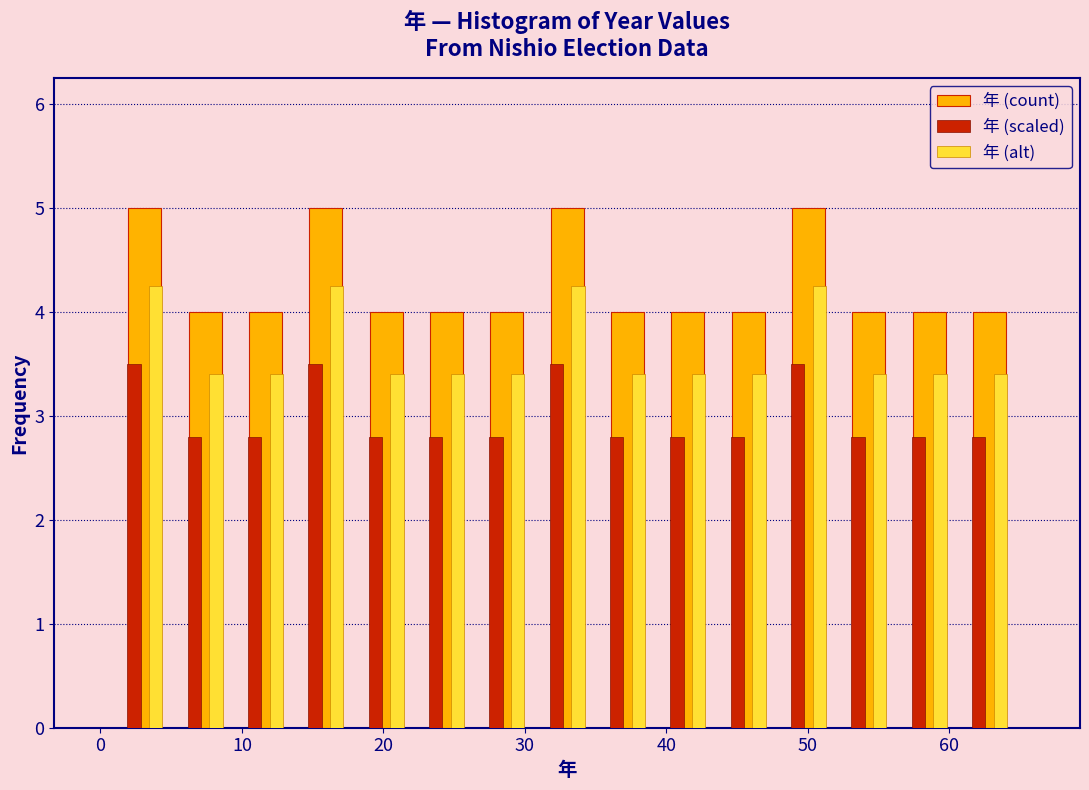

Reading left to right, transcribe this chart: for each range on the x-axis, give the height of each series' bar. Neither the bar edges nor the heights are printed on the chart, so give them approximately, as read against the axes.

1 to 5: 年 (count)=5.0	年 (scaled)=3.5	年 (alt)=4.3
5 to 10: 年 (count)=4.0	年 (scaled)=2.8	年 (alt)=3.4
10 to 14: 年 (count)=4.0	年 (scaled)=2.8	年 (alt)=3.4
14 to 18: 年 (count)=5.0	年 (scaled)=3.5	年 (alt)=4.3
18 to 22: 年 (count)=4.0	年 (scaled)=2.8	年 (alt)=3.4
22 to 27: 年 (count)=4.0	年 (scaled)=2.8	年 (alt)=3.4
27 to 31: 年 (count)=4.0	年 (scaled)=2.8	年 (alt)=3.4
31 to 35: 年 (count)=5.0	年 (scaled)=3.5	年 (alt)=4.3
35 to 39: 年 (count)=4.0	年 (scaled)=2.8	年 (alt)=3.4
39 to 44: 年 (count)=4.0	年 (scaled)=2.8	年 (alt)=3.4
44 to 48: 年 (count)=4.0	年 (scaled)=2.8	年 (alt)=3.4
48 to 52: 年 (count)=5.0	年 (scaled)=3.5	年 (alt)=4.3
52 to 56: 年 (count)=4.0	年 (scaled)=2.8	年 (alt)=3.4
56 to 61: 年 (count)=4.0	年 (scaled)=2.8	年 (alt)=3.4
61 to 65: 年 (count)=4.0	年 (scaled)=2.8	年 (alt)=3.4